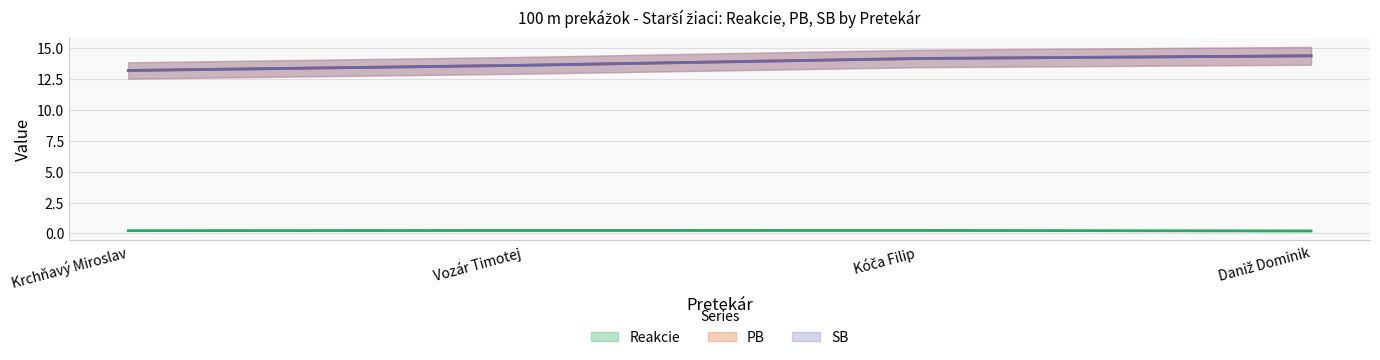

Where does the SB series first go above 14?

Kóča Filip